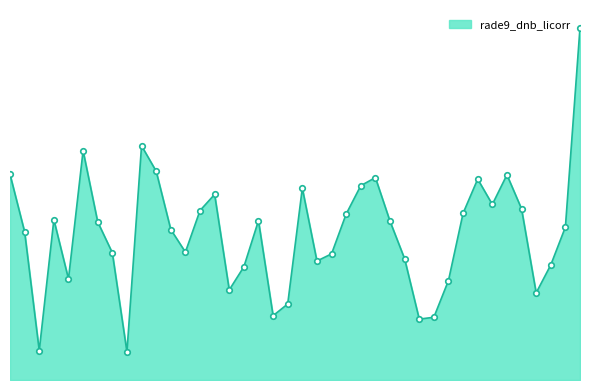

Does the chart have visible grid lines?

No